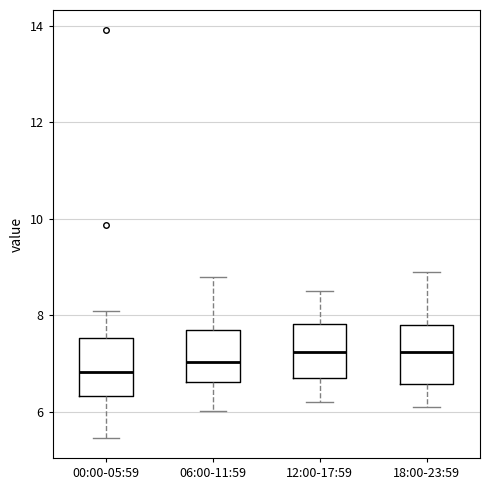

Reading left to right, read every box against the y-axis: the position of its median line, the range the box covers, and the ends of its whiskers. The values are not printed on the chart, so give them approximately, as read against the axis.

00:00-05:59: median 6.8, box 6.4 to 7.6, whiskers 5.4 to 8.2
06:00-11:59: median 7.0, box 6.6 to 7.8, whiskers 6.0 to 8.8
12:00-17:59: median 7.2, box 6.8 to 7.8, whiskers 6.2 to 8.6
18:00-23:59: median 7.2, box 6.6 to 7.8, whiskers 6.2 to 9.0